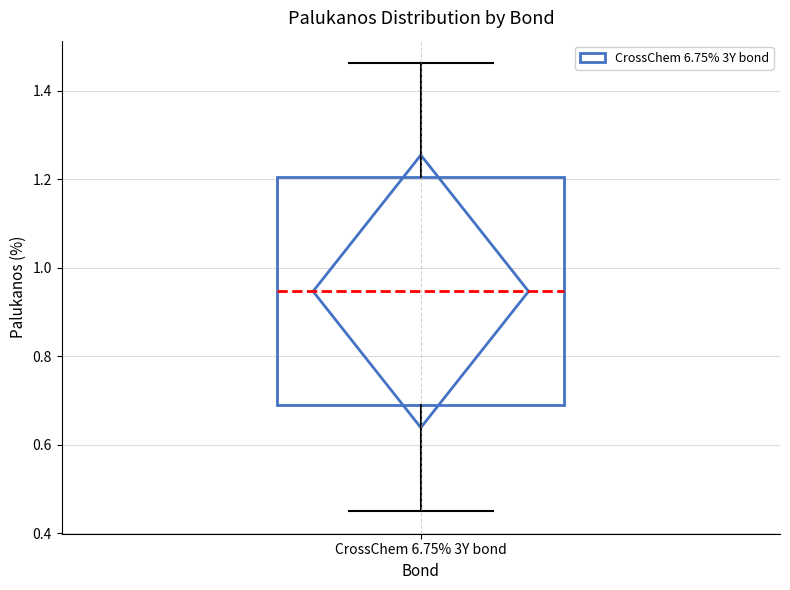

Transcribe this box plot: give where the median line is, the range the box spans, and where the two whiskers end, as read against the y-axis. The values are not printed on the chart, so give them approximately, as read against the axis.

median 0.94, box 0.68 to 1.20, whiskers 0.46 to 1.46